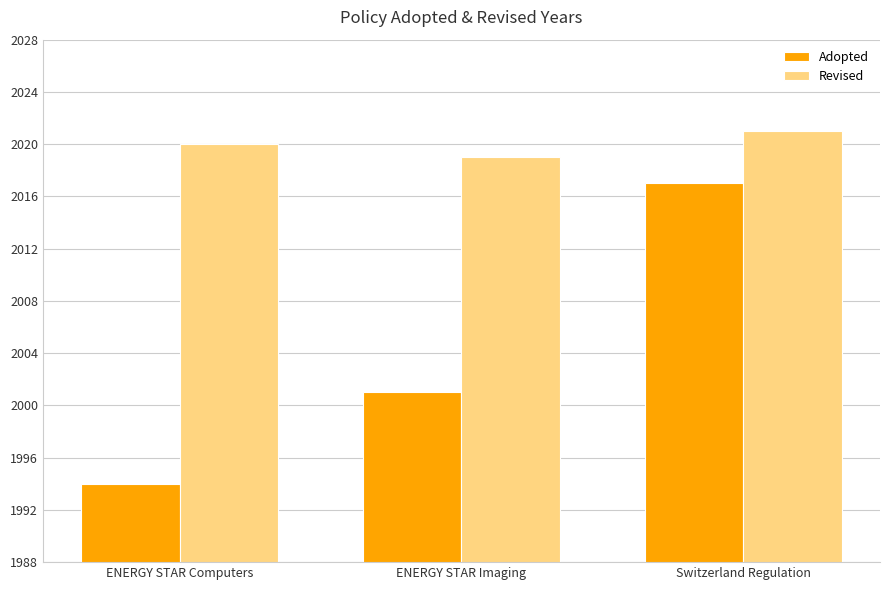

Reading left to right, transcribe all the data shown in this chart.

Adopted: 1994	2001	2017
Revised: 2020	2019	2021